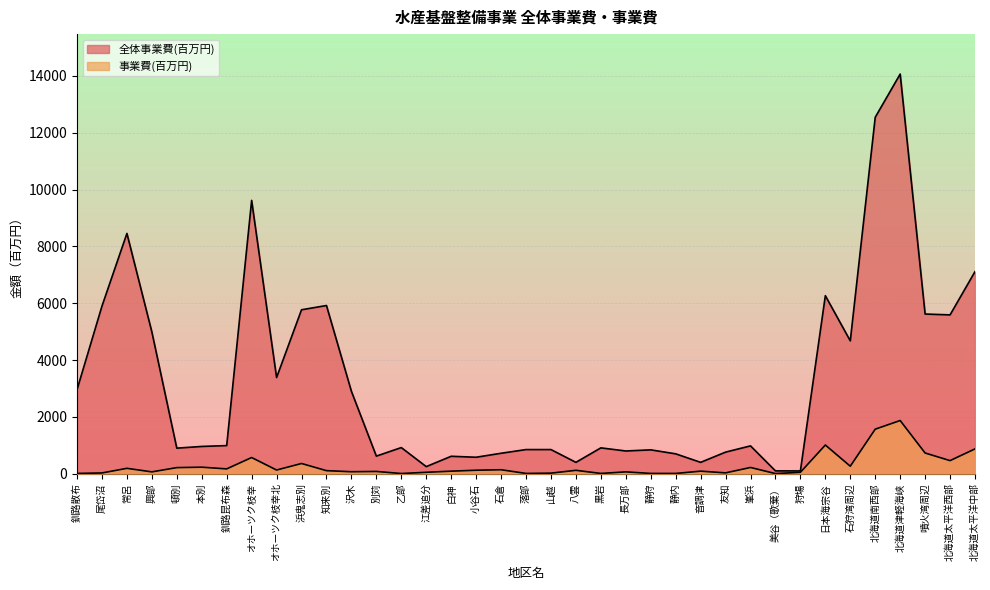

True or false: 事業費(百万円) has a value of 10 at 落部.

True